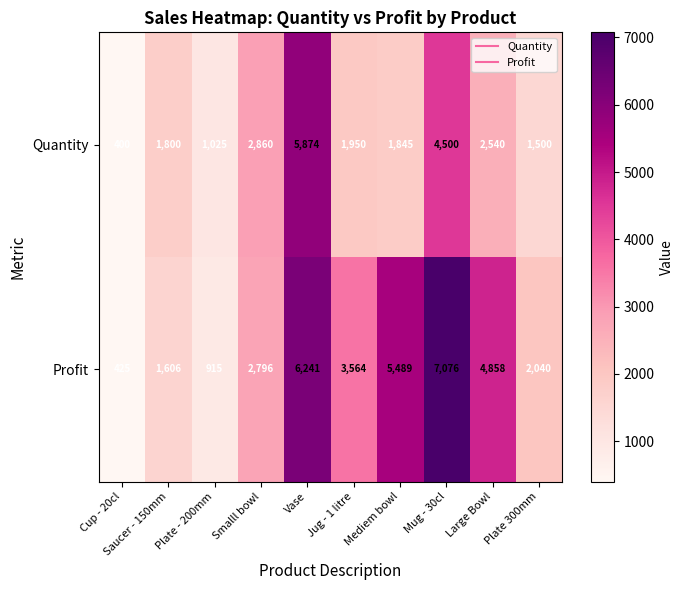

List the series in order of their peak value, highest first.

Profit, Quantity